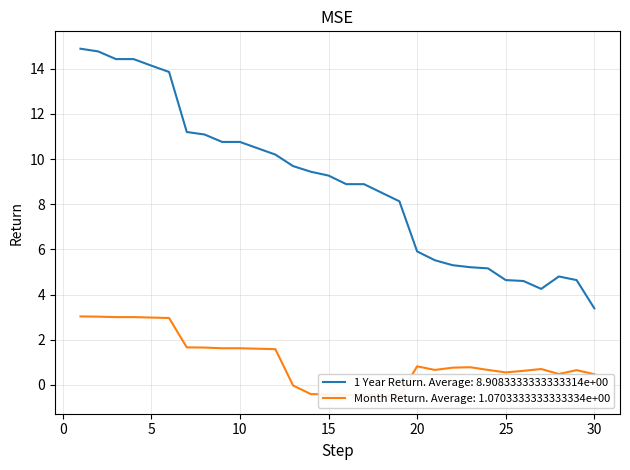

Reading right to left, transcribe all the data shown in this chart.

1 Year Return: 3.4	4.6	4.8	4.2	4.6	4.6	5.2	5.2	5.3	5.5	5.9	8.1	8.5	8.9	8.9	9.3	9.4	9.7	10.2	10.5	10.8	10.8	11.1	11.2	13.9	14.1	14.4	14.4	14.8	14.9
Month Return: 0.5	0.7	0.5	0.7	0.6	0.6	0.7	0.8	0.8	0.7	0.8	-0.5	-0.5	-0.5	-0.5	-0.4	-0.4	-0.0	1.6	1.6	1.6	1.6	1.6	1.7	3.0	3.0	3.0	3.0	3.0	3.0